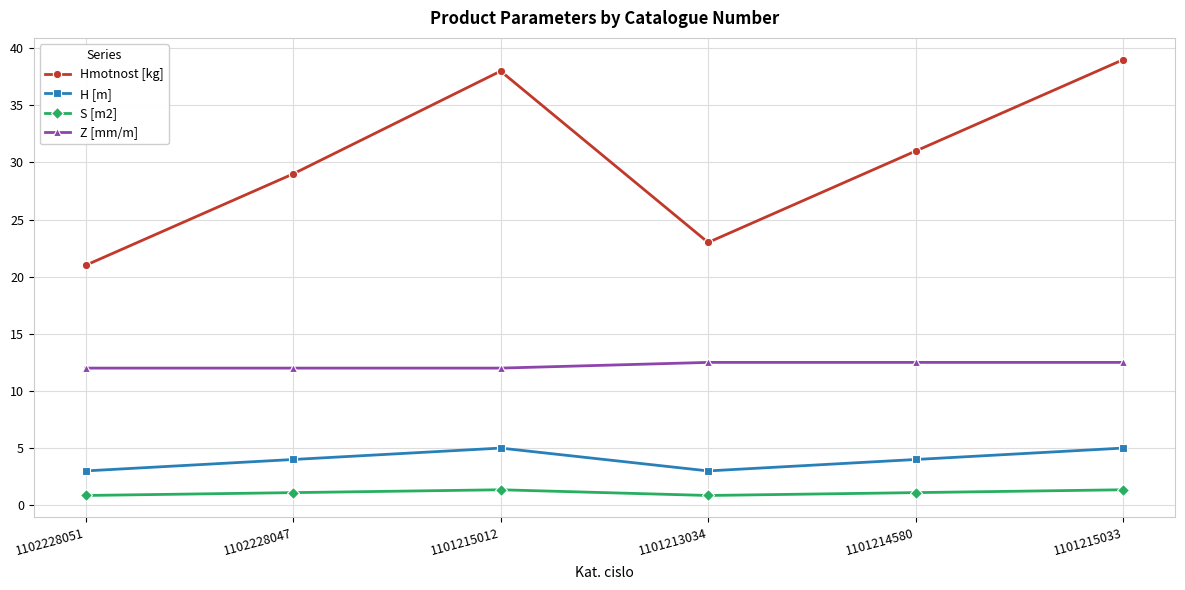

True or false: Z [mm/m] and S [m2] intersect in this chart.

False